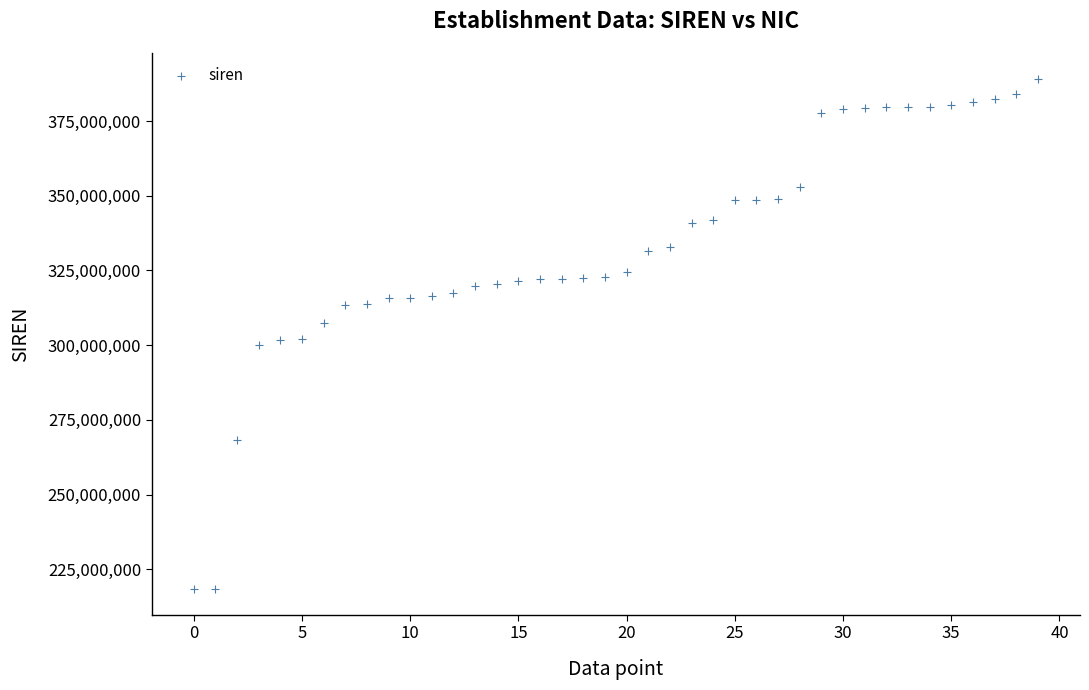

What is the range of Y values (max minus min)?

170921173